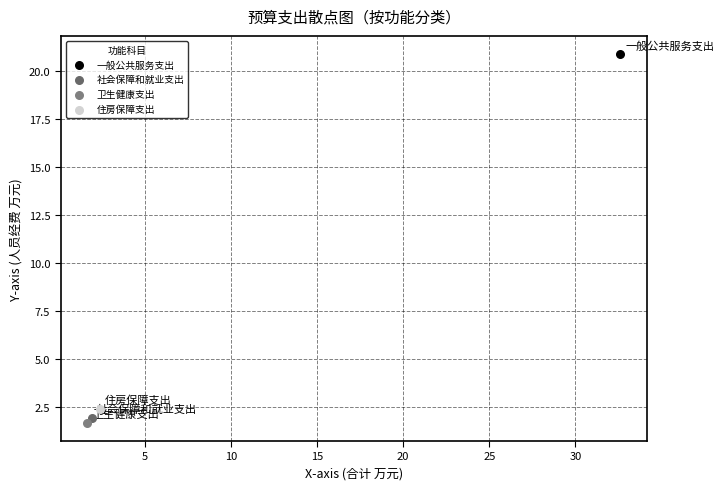

Which series reaches the minimum Y coordinate?

卫生健康支出